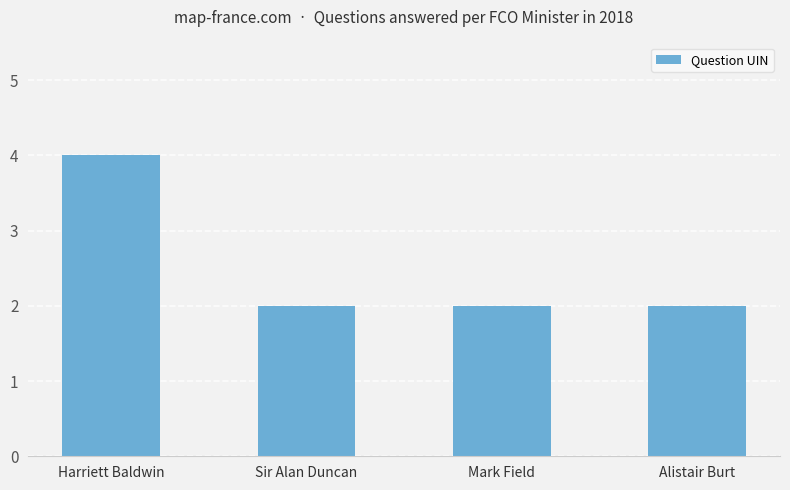

Between Harriett Baldwin and Sir Alan Duncan, which is larger?

Harriett Baldwin